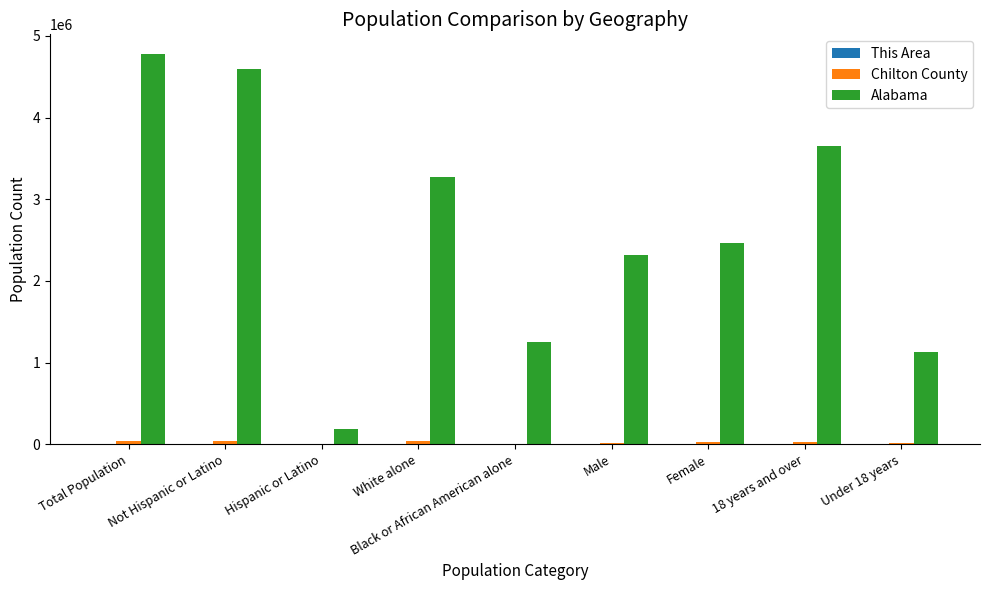

What is the average value of the Alabama series?

2627294